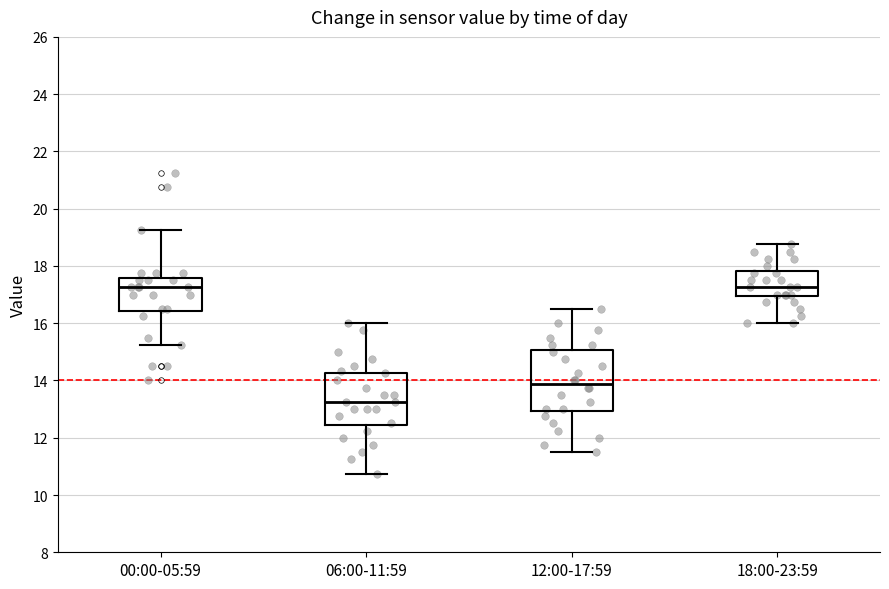

Where does the lower whisker of the box for 00:00-05:59 end on the y-axis? The values are not printed on the chart, so give them approximately, as read against the axis.

15.2